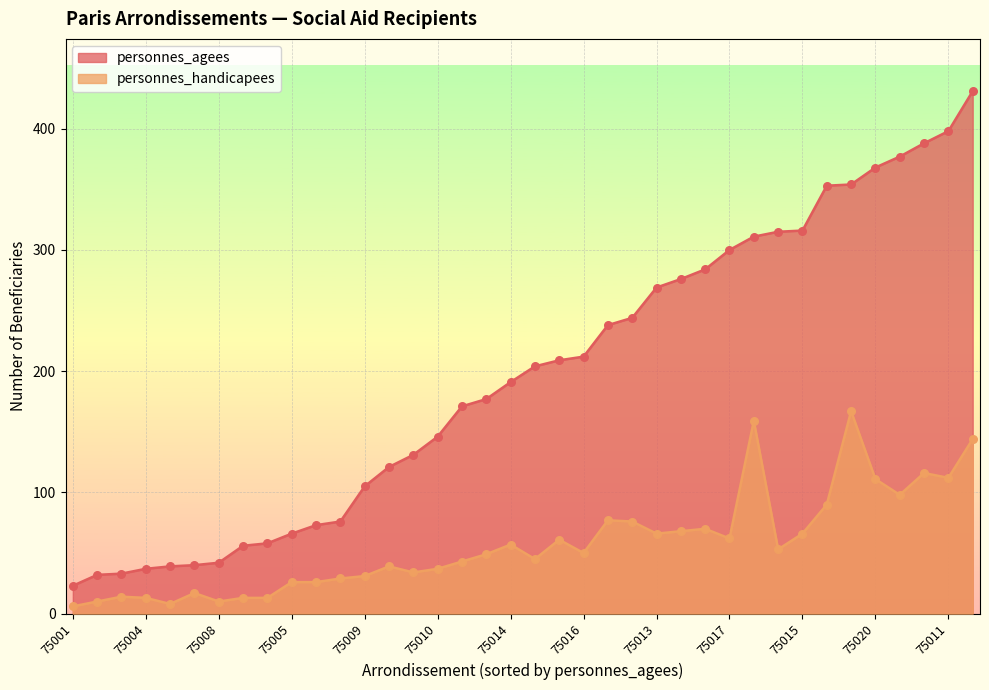

Which series has the largest Y range (max minus min)?

personnes_agees